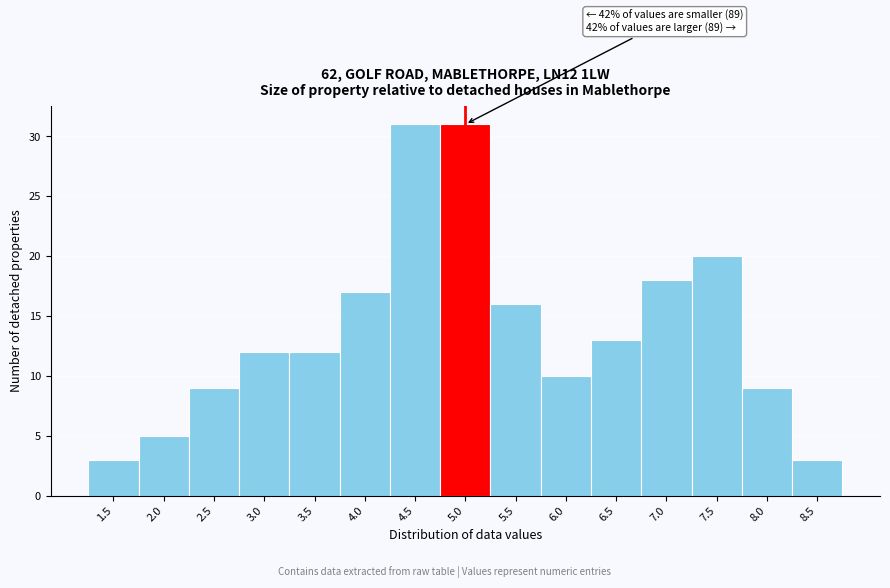

Reading left to right, transcribe all the data shown in this chart.

1.5=3	2.0=5	2.5=9	3.0=12	3.5=12	4.0=17	4.5=31	5.0=31	5.5=16	6.0=10	6.5=13	7.0=18	7.5=20	8.0=9	8.5=3